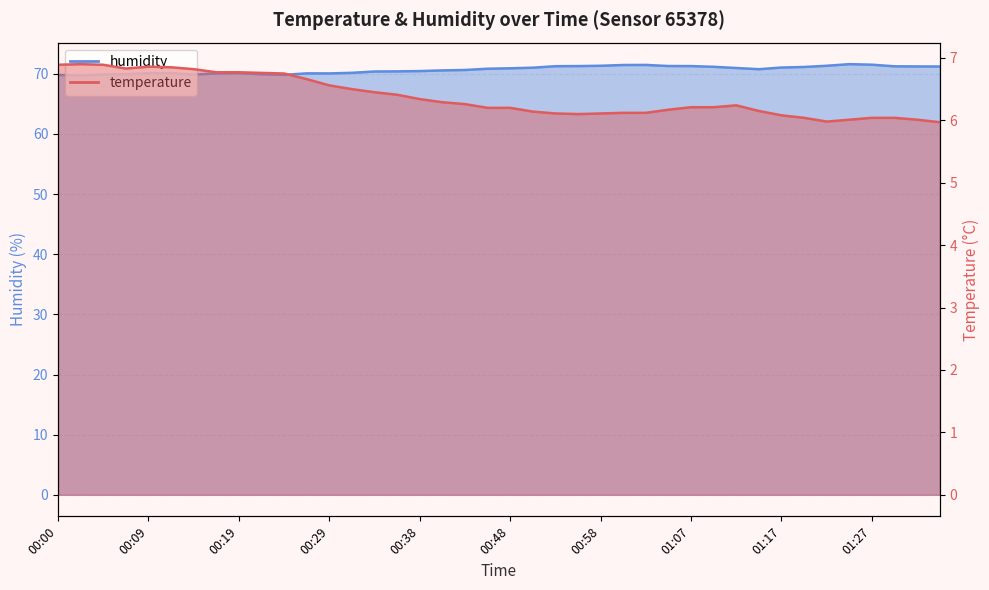

Where is the first local minimum for temperature?

00:07